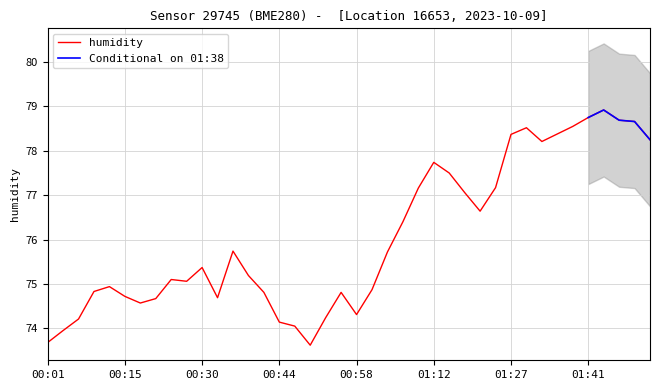

At which category does the chart reach its peak across all series?

01:44